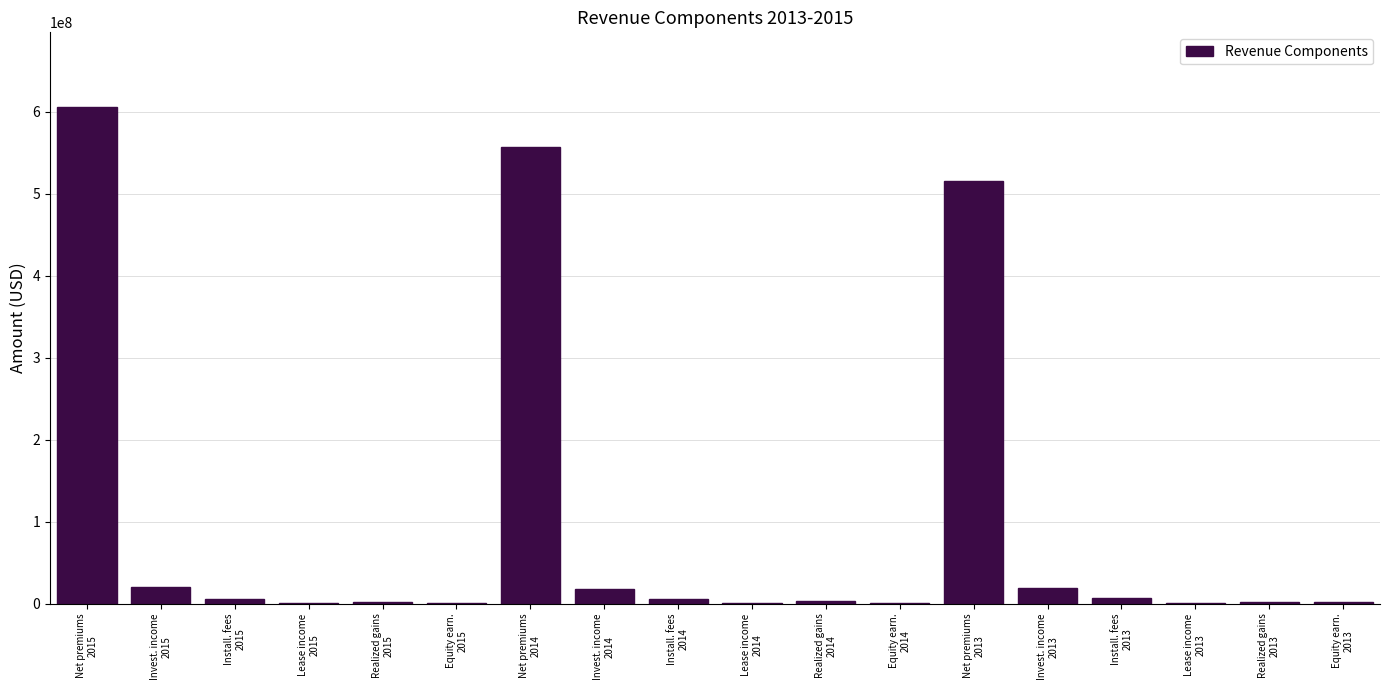

What is the maximum value shown in the chart?

605640728